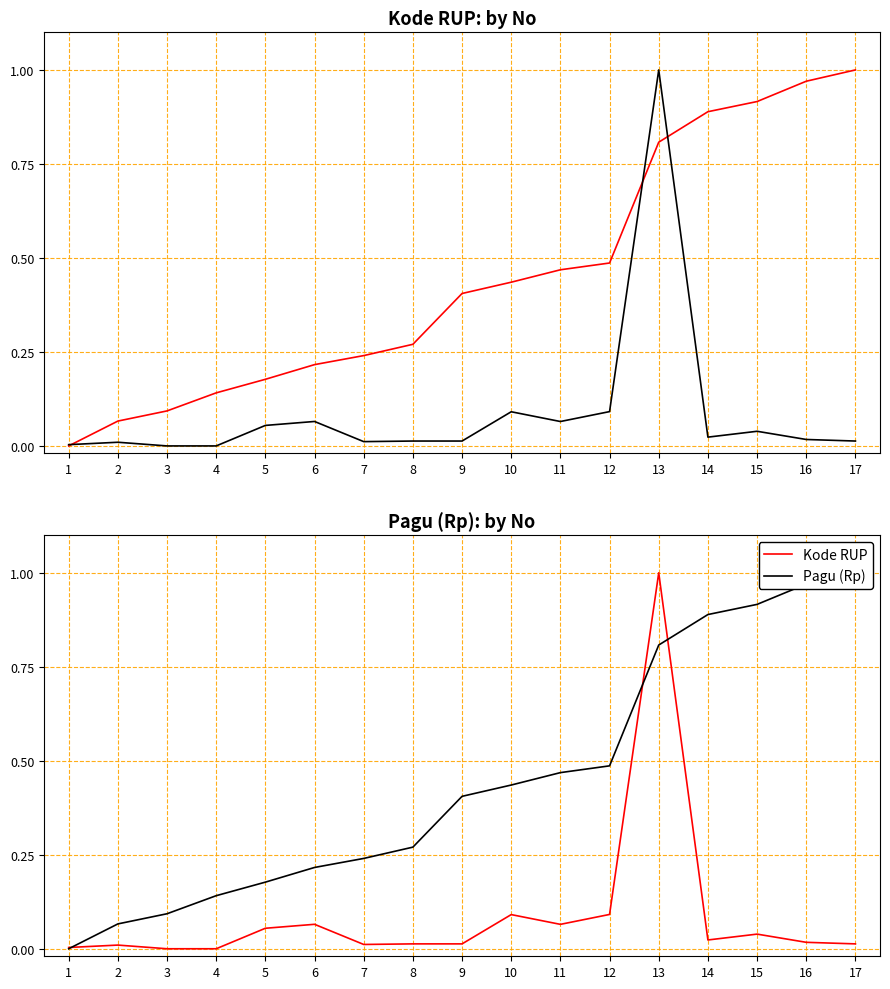

At which category is the sum across all series the highest?

13